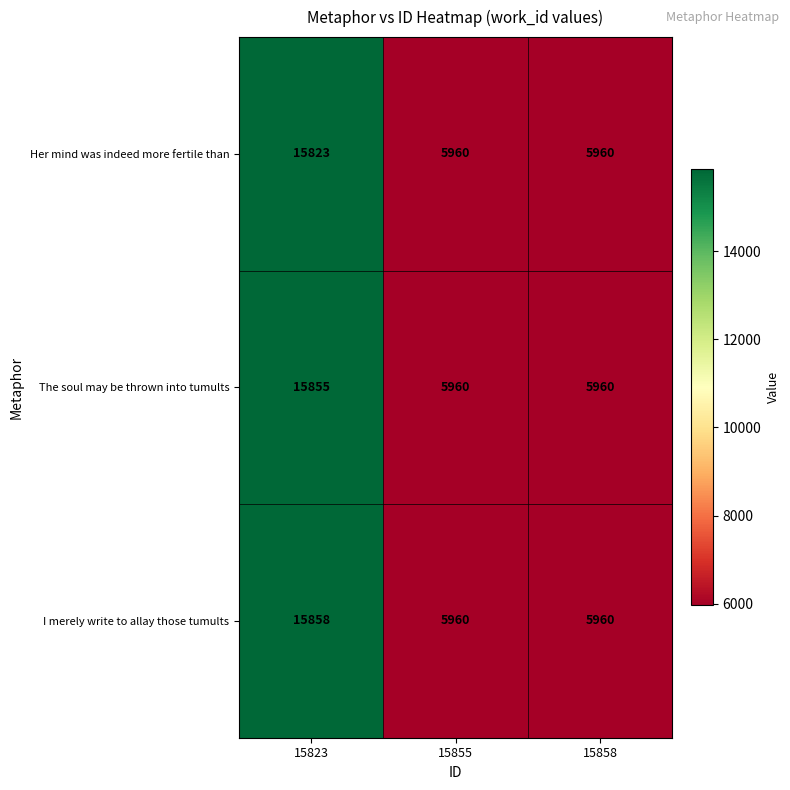

Rank the series by their maximum value, from highest to lowest.

I merely write to allay those tumults, The soul may be thrown into tumults, Her mind was indeed more fertile than